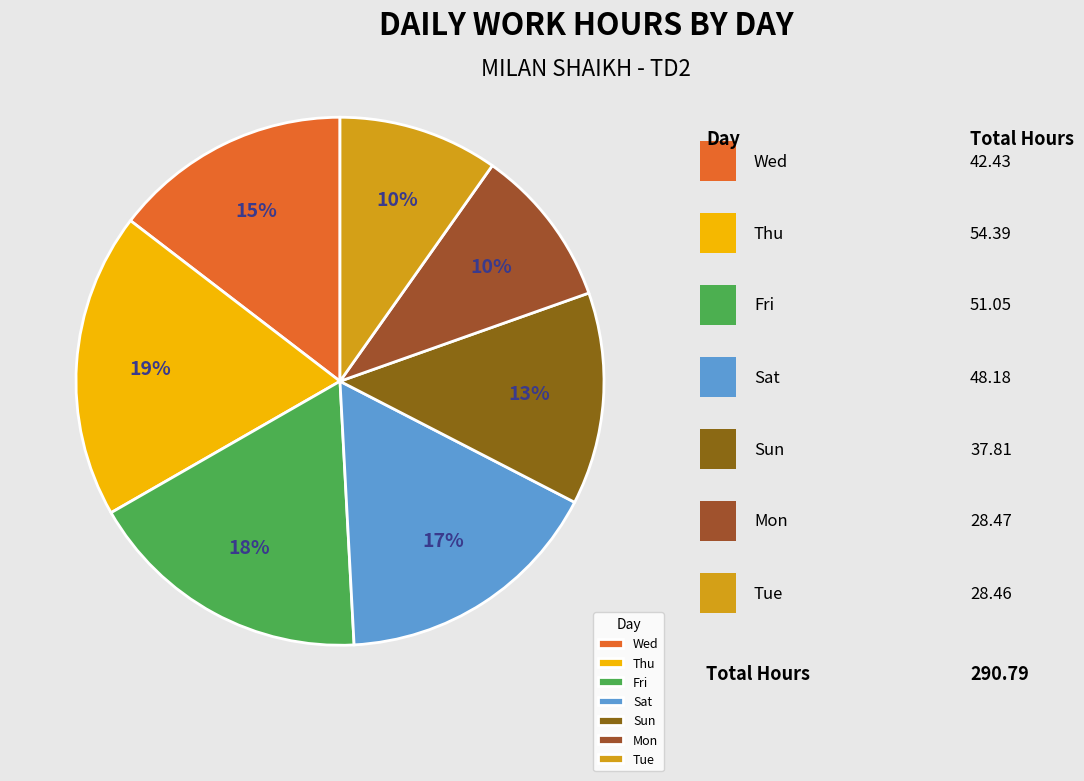

Count the number of slices in the pie.

7